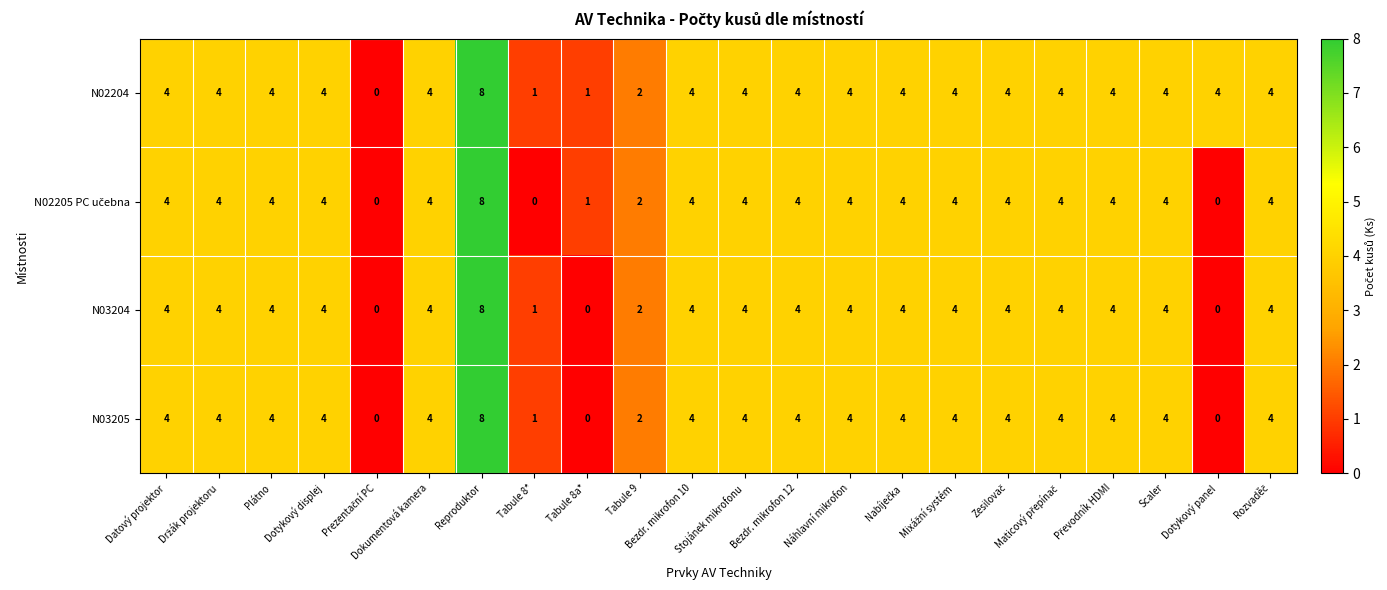

Which series has the largest total across all categories?

N02204